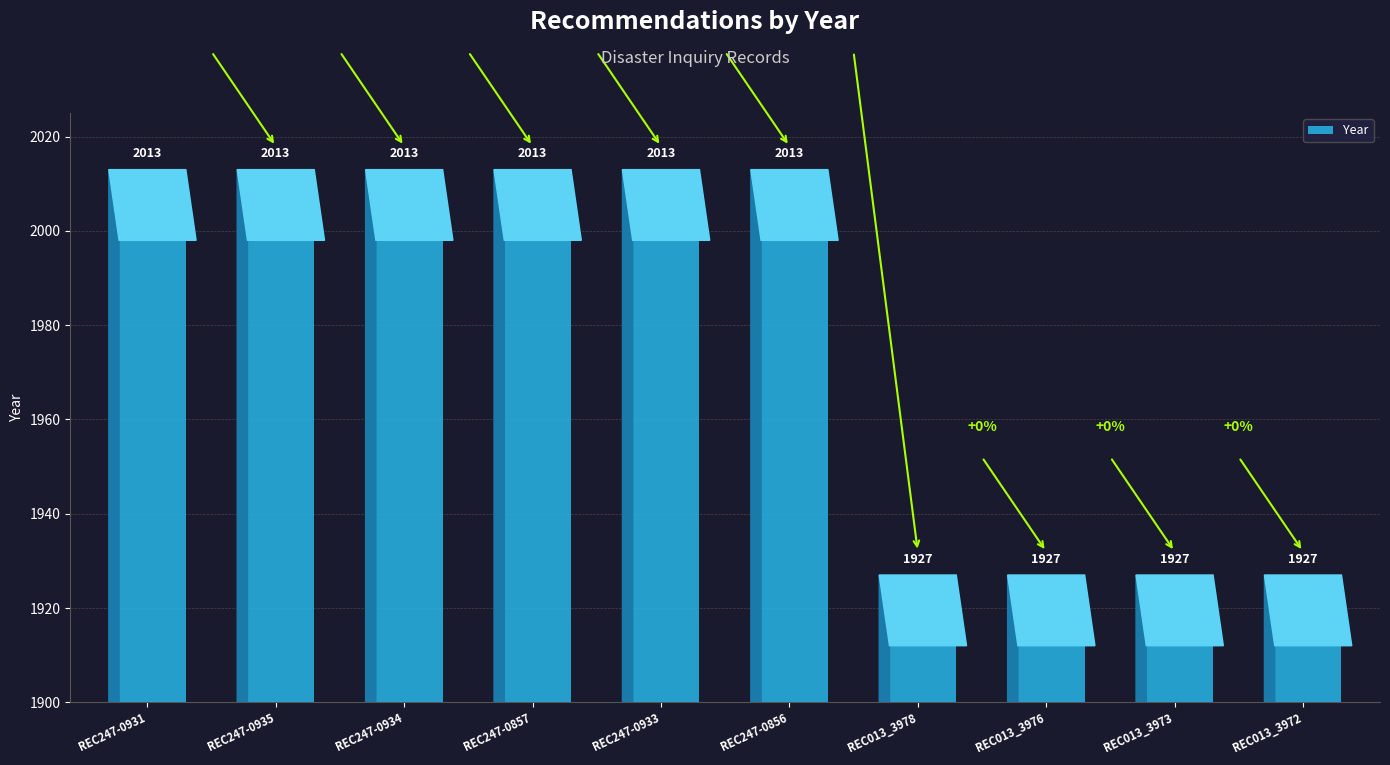

What is the label of the 6th bar from the right?

REC247-0933